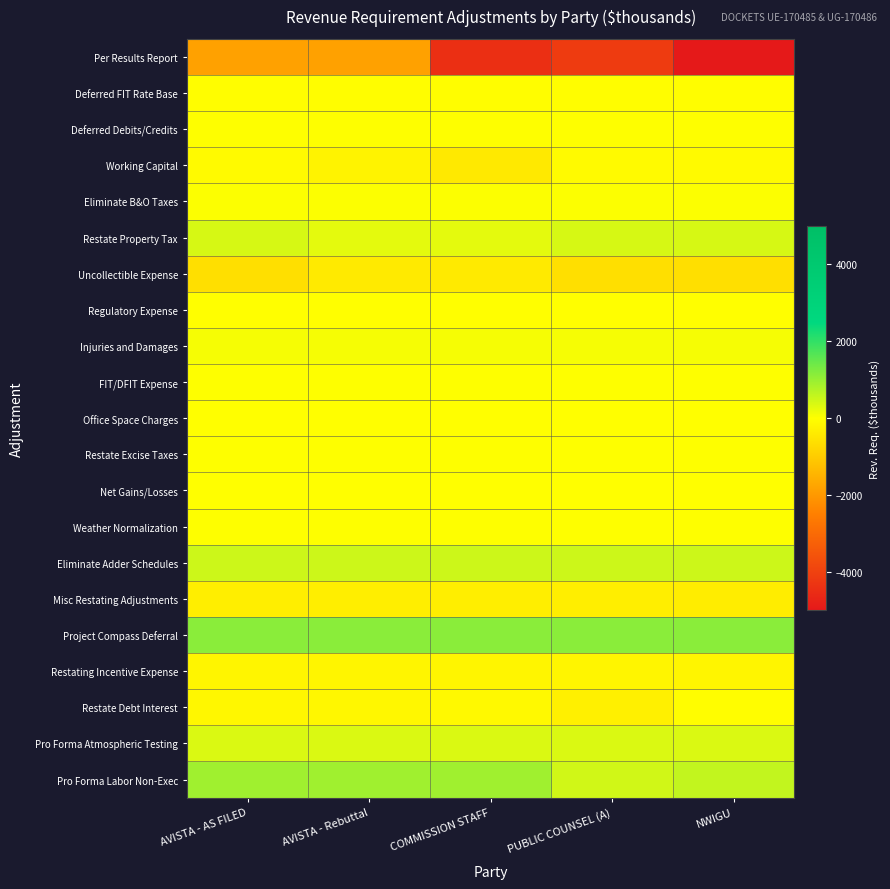

Which series has the widest spread of values?

Per Results Report